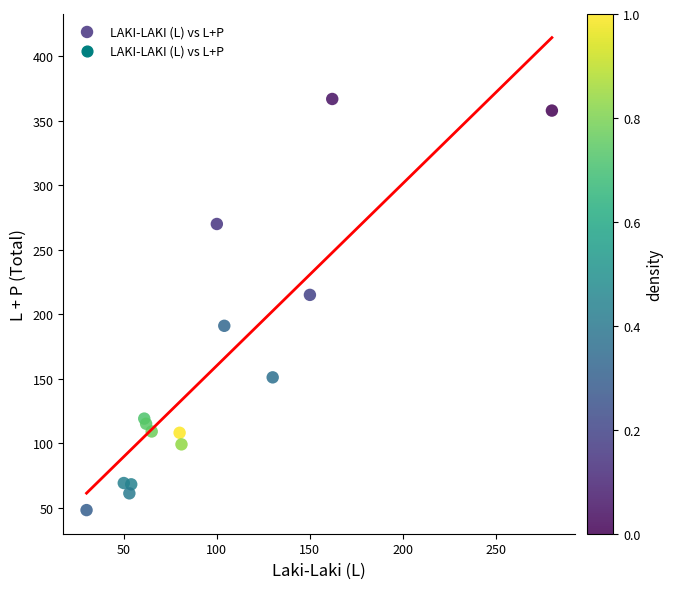

What Y value in the scatter plot is closest to 207?

215